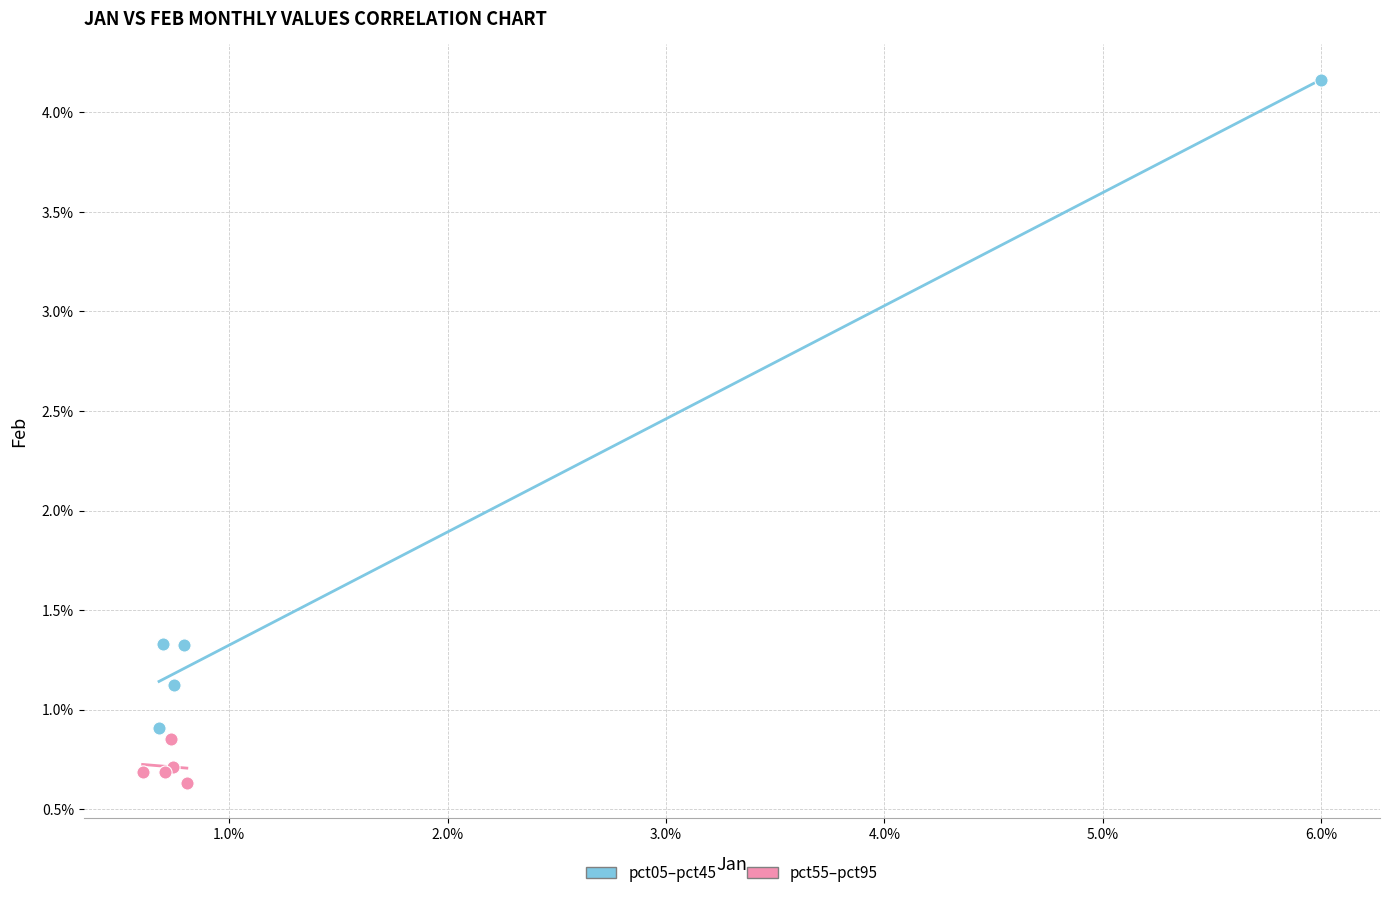

Which series reaches the maximum Y coordinate?

pct05–pct45